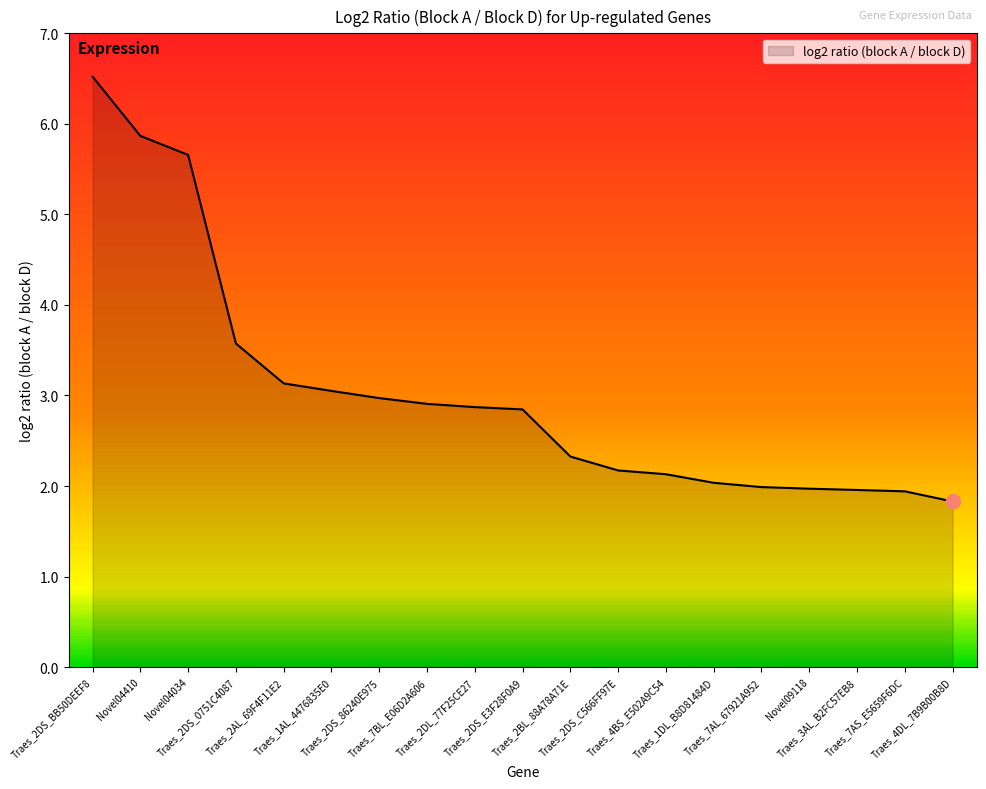

What is the minimum value shown in the chart?

1.8